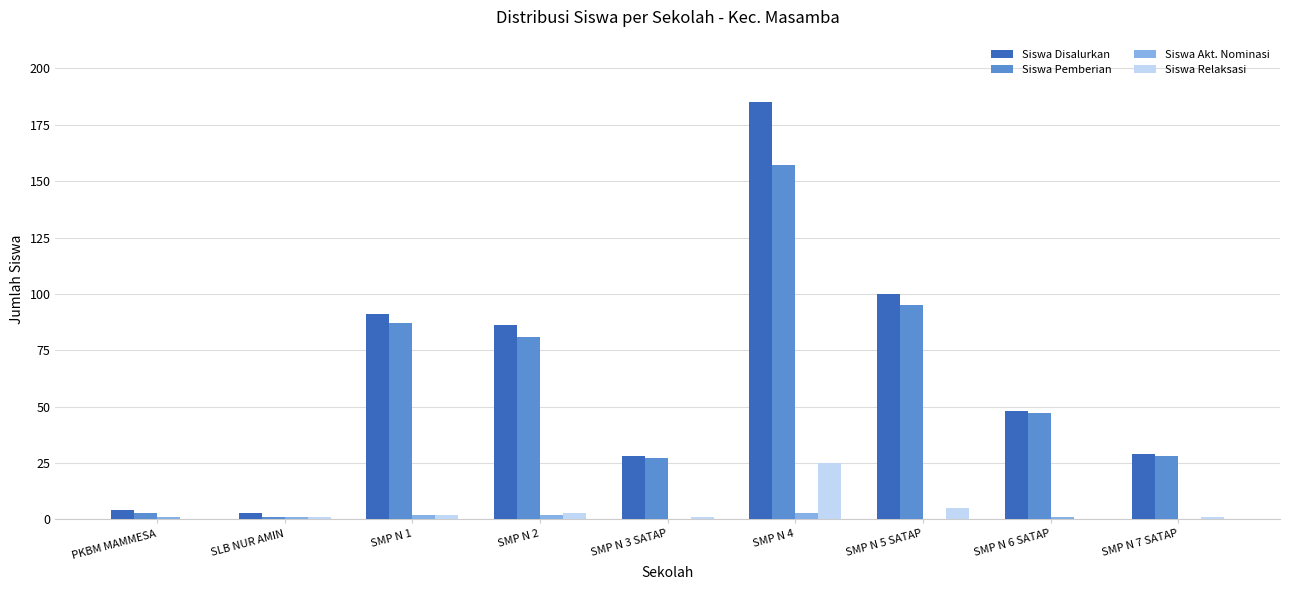

What is the maximum value shown in the chart?

185